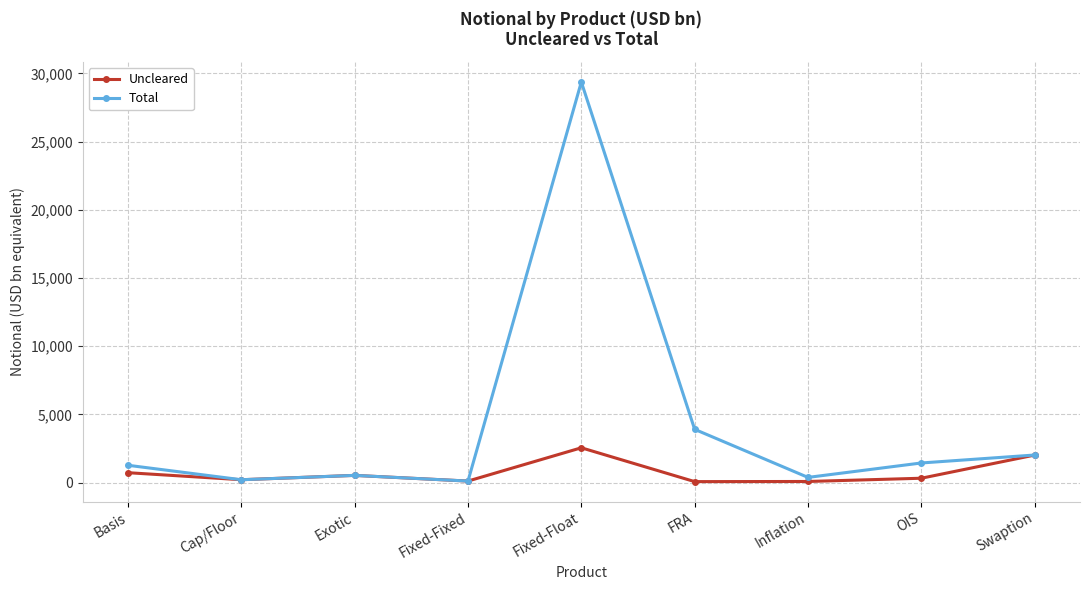

What is the label of the 9th point from the left?

Swaption